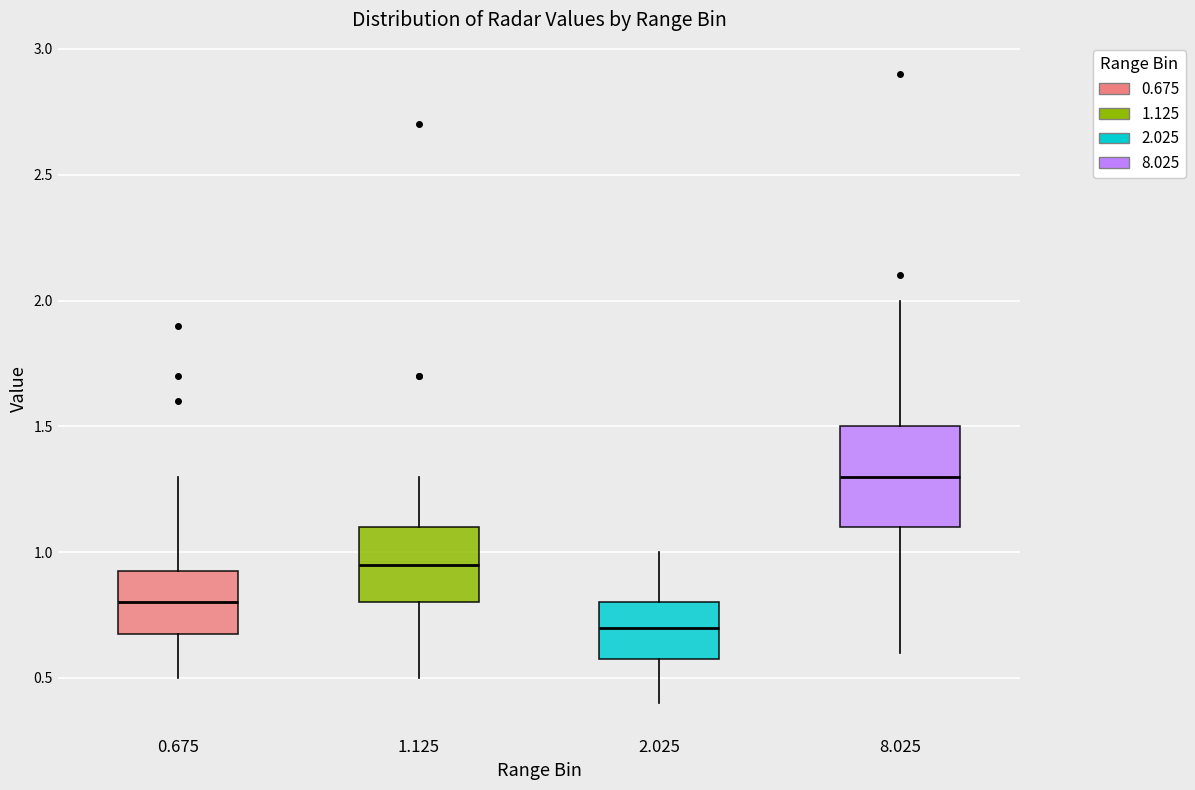

Which box is the tallest, from its lower edge to its upper edge?

8.025